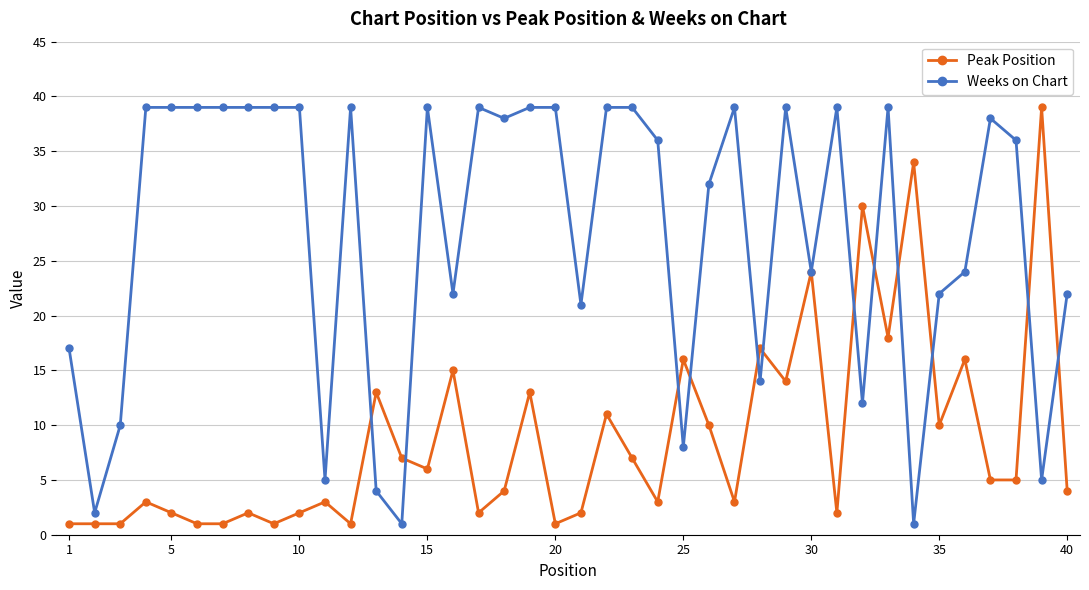

True or false: Peak Position has more than 2 points higher than both neighbors.

True